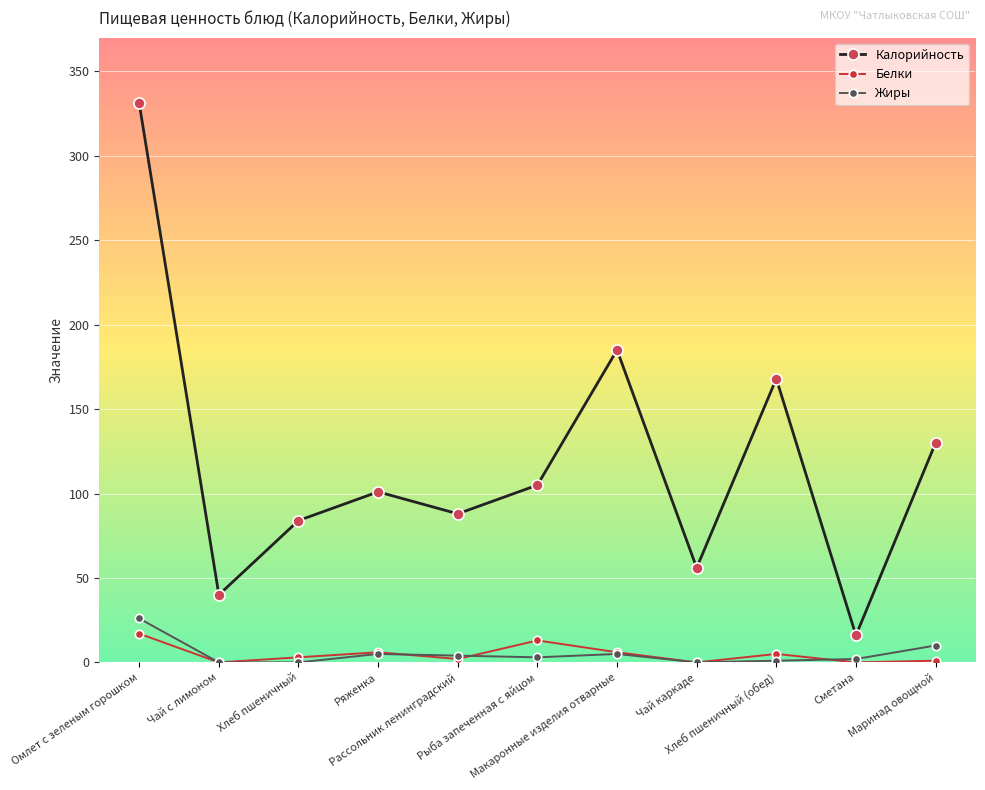

How many interior local peaks does the Калорийность series have?

3